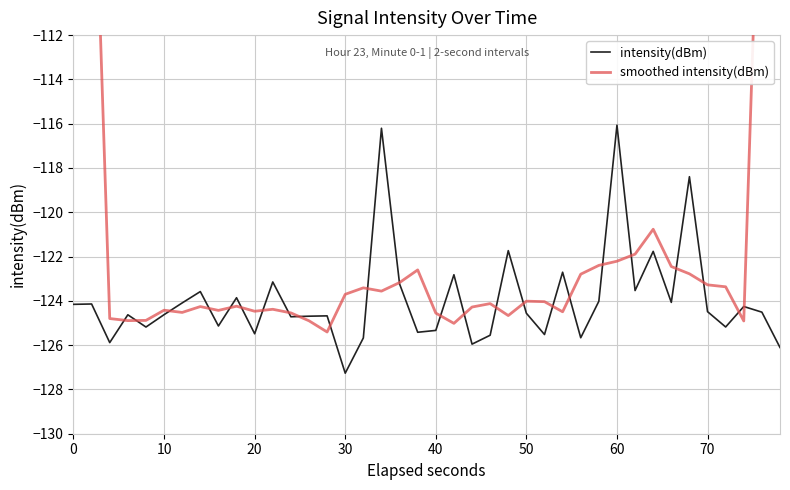

The value of intensity(dBm) at 70 is -47.2. True or false?

False